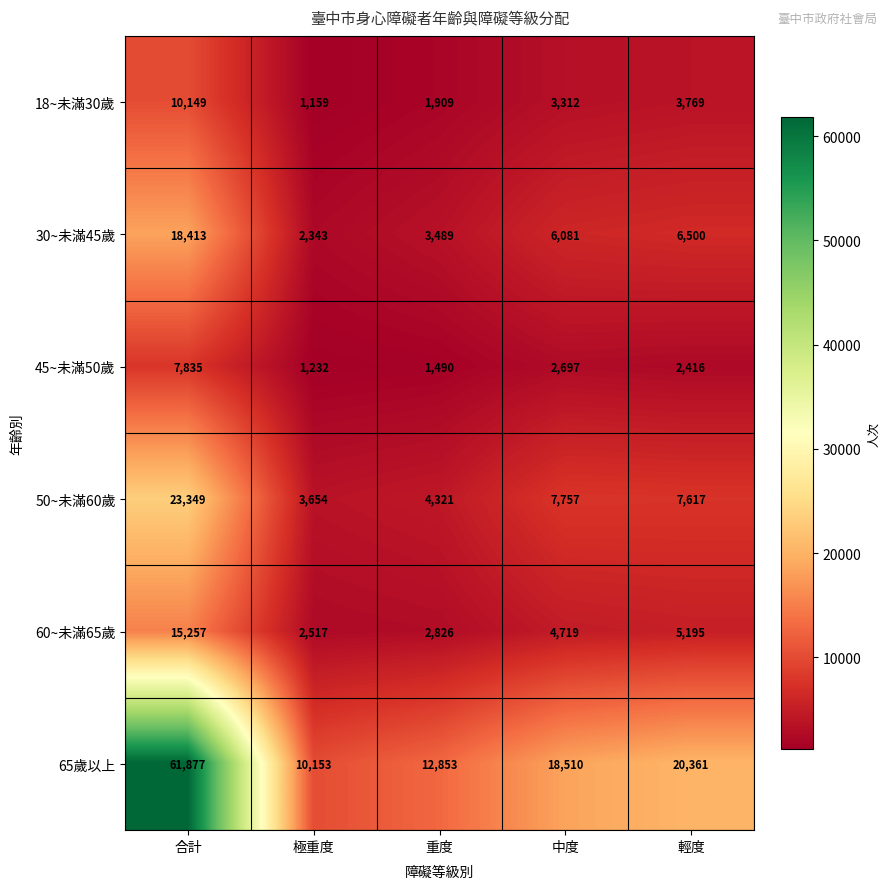

Reading left to right, extract all data points from this chart.

18~未滿30歲: 合計=10149	極重度=1159	重度=1909	中度=3312	輕度=3769
30~未滿45歲: 合計=18413	極重度=2343	重度=3489	中度=6081	輕度=6500
45~未滿50歲: 合計=7835	極重度=1232	重度=1490	中度=2697	輕度=2416
50~未滿60歲: 合計=23349	極重度=3654	重度=4321	中度=7757	輕度=7617
60~未滿65歲: 合計=15257	極重度=2517	重度=2826	中度=4719	輕度=5195
65歲以上: 合計=61877	極重度=10153	重度=12853	中度=18510	輕度=20361